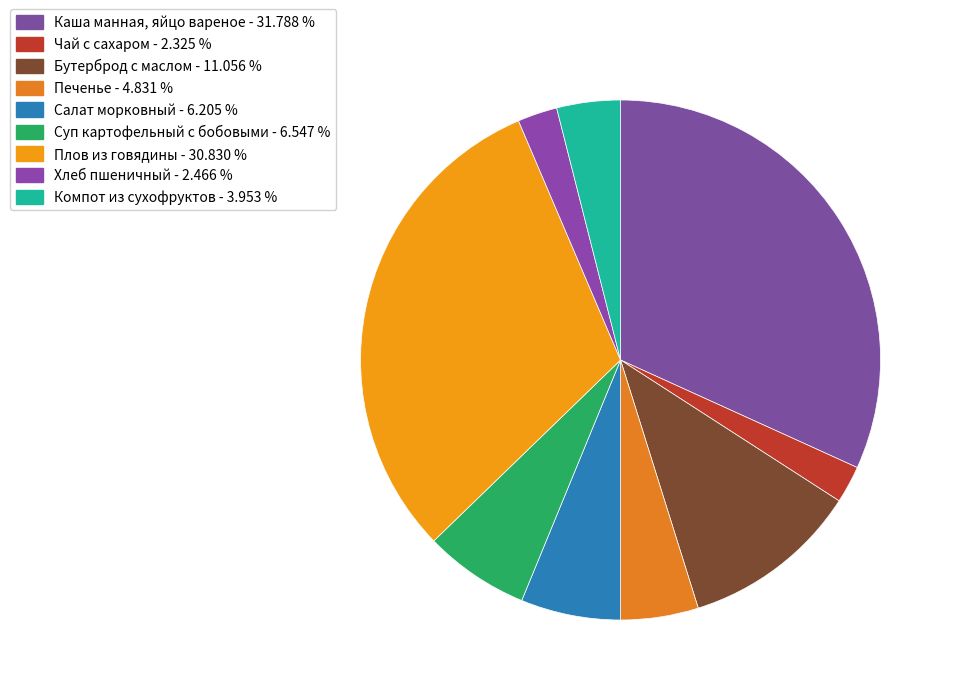

Which has a higher value, Чай с сахаром or Хлеб пшеничный?

Хлеб пшеничный